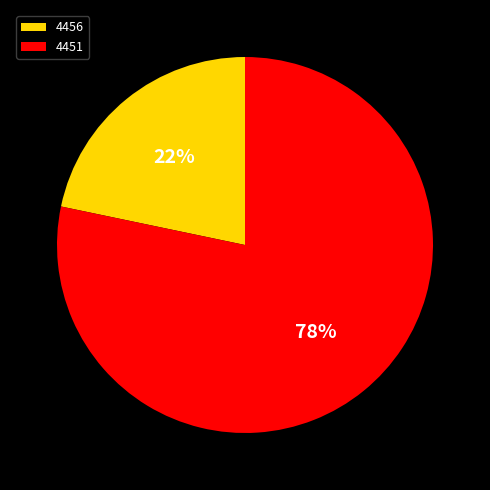

The 4456 slice represents 15% of the pie. True or false?

False